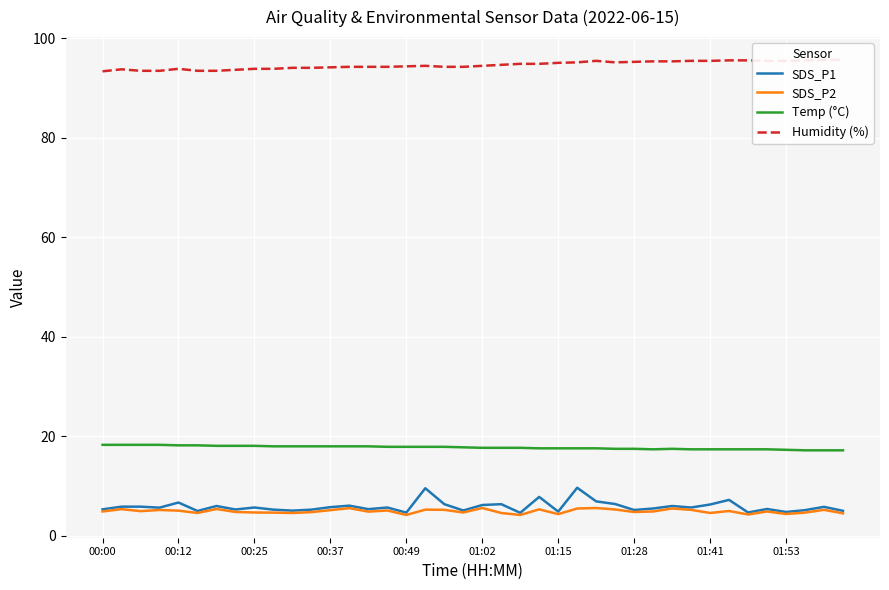

What is the approximate value of SDS_P2 at 30?

5.5